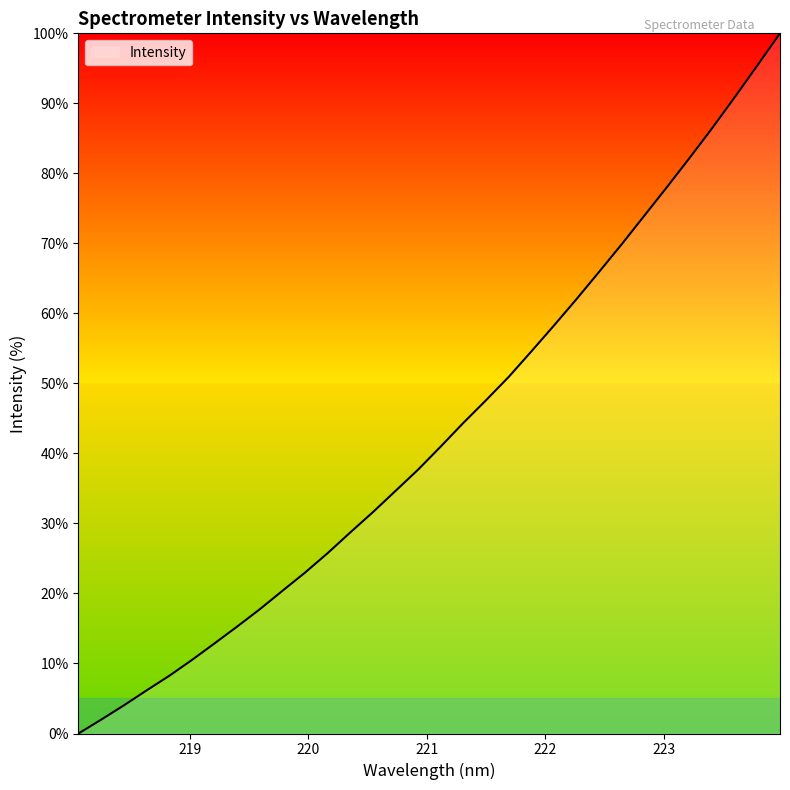

What is the maximum value shown in the chart?

100.0